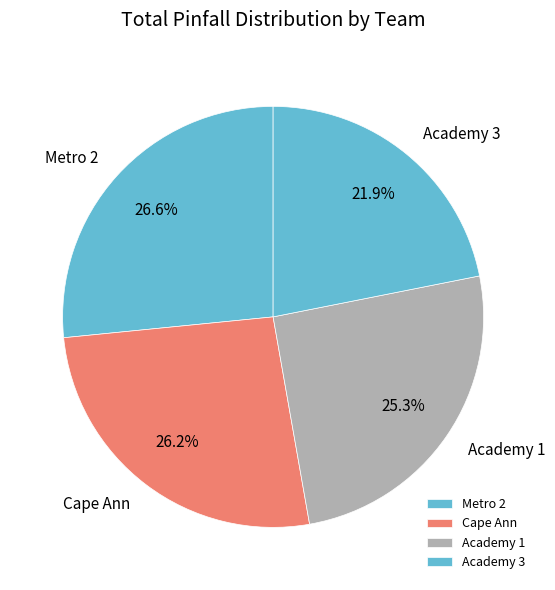

Does Metro 2 account for over 50% of the chart?

No